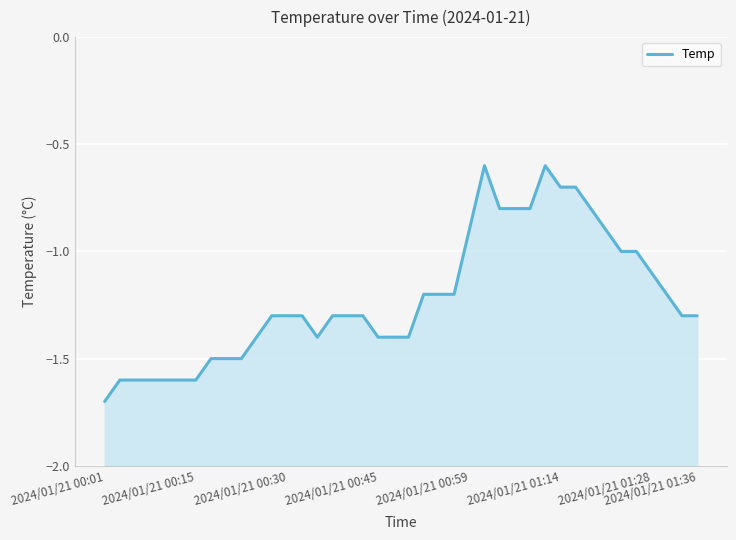

Count the number of data series in this chart.

1